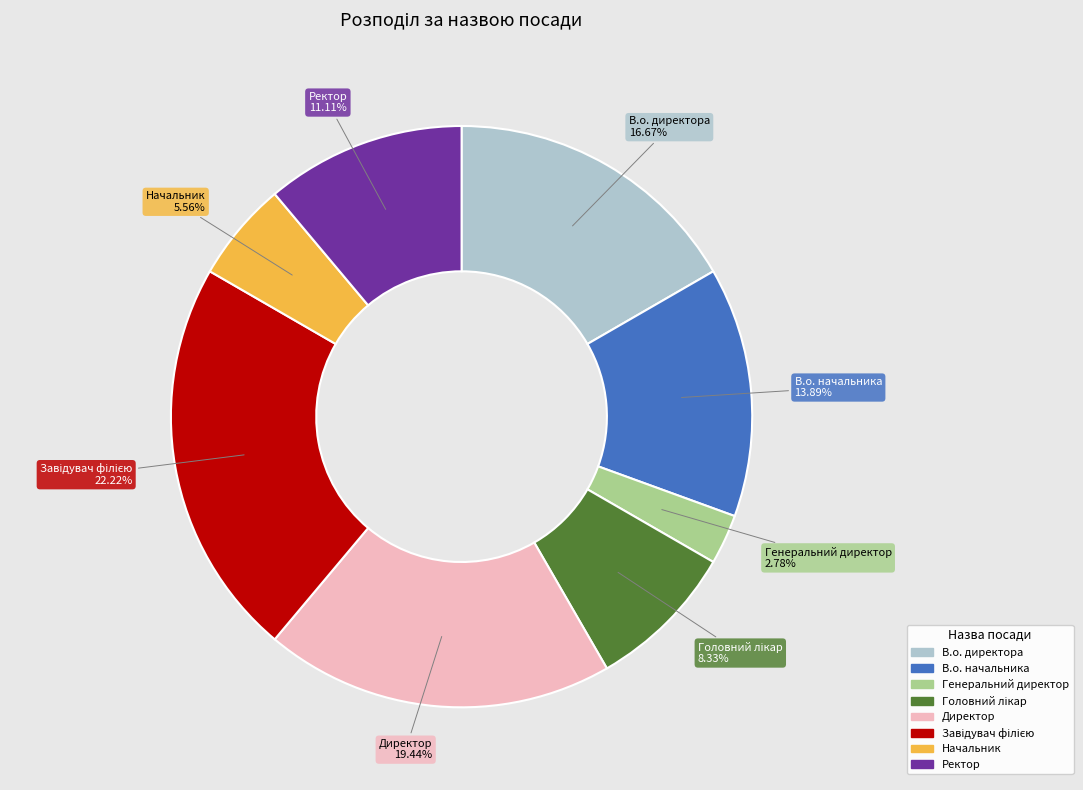

How many segments does this pie chart have?

8